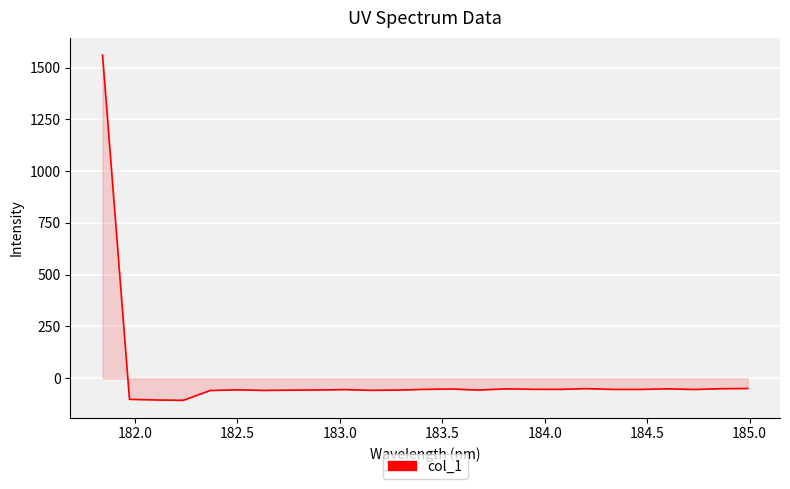

How many negative values are there?

24